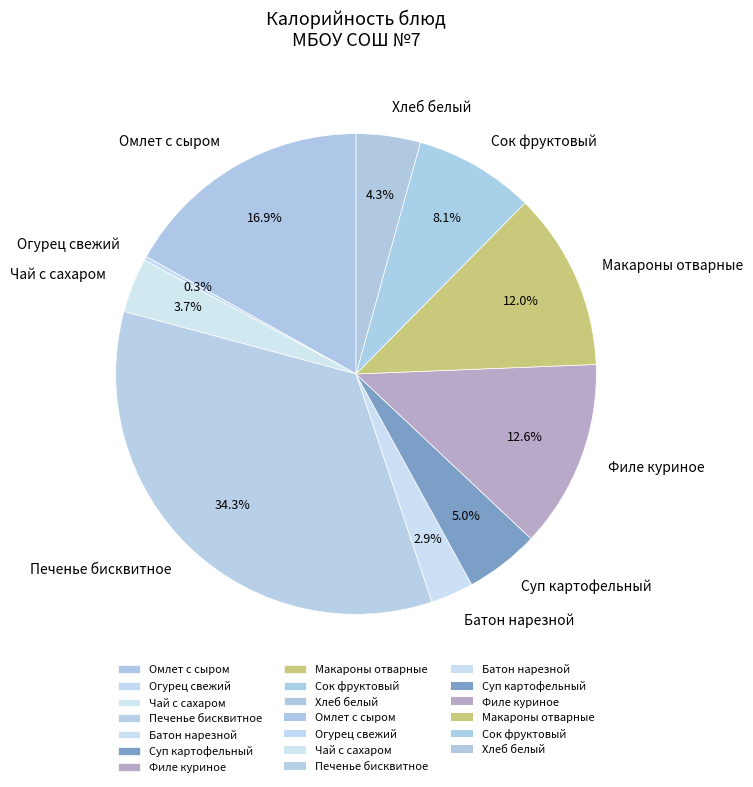

Approximately how many times larger is the value at Сок фруктовый compared to Макароны отварные?

0.7